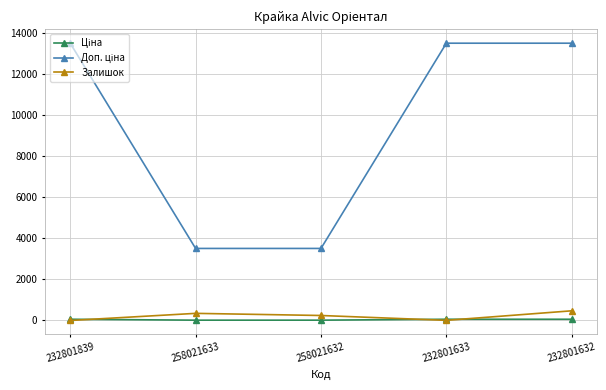

At how many categories does at least one series exceed 4185?

3